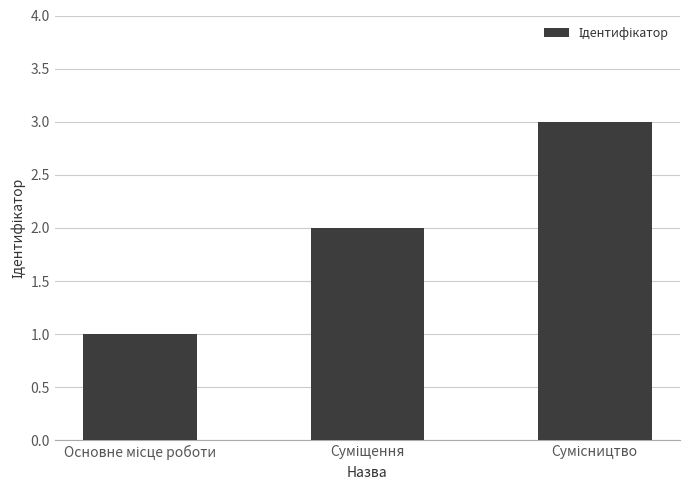

What is the greatest value displayed?

3